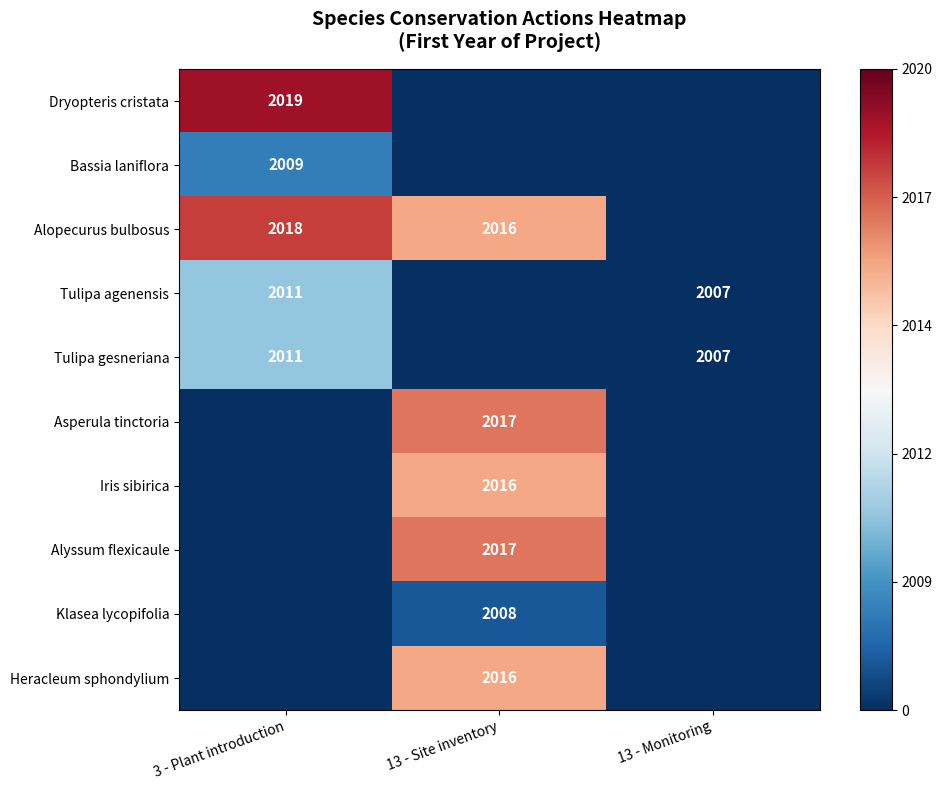

True or false: Tulipa agenensis has a value of 2011 at 3 - Plant introduction.

True